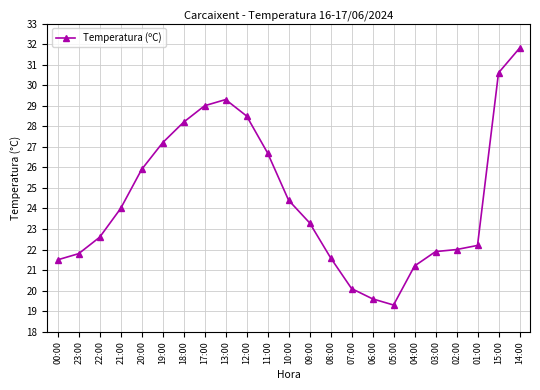

What is the label of the 20th point from the left?

02:00